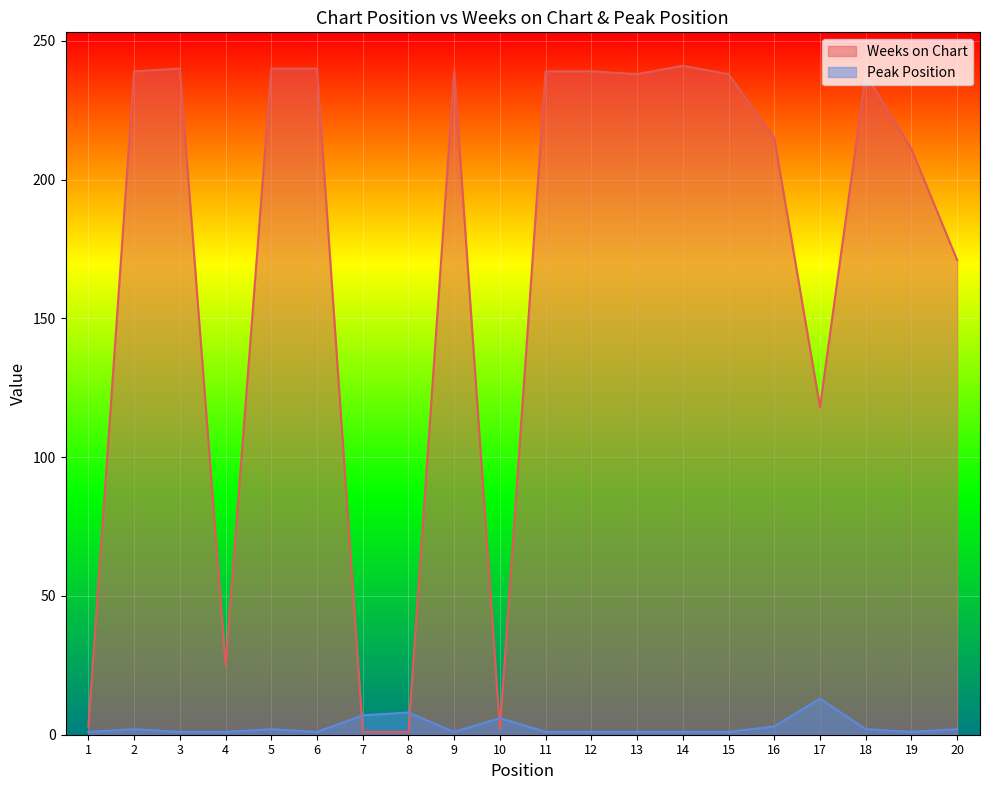

At which category is the sum across all series the highest?

5